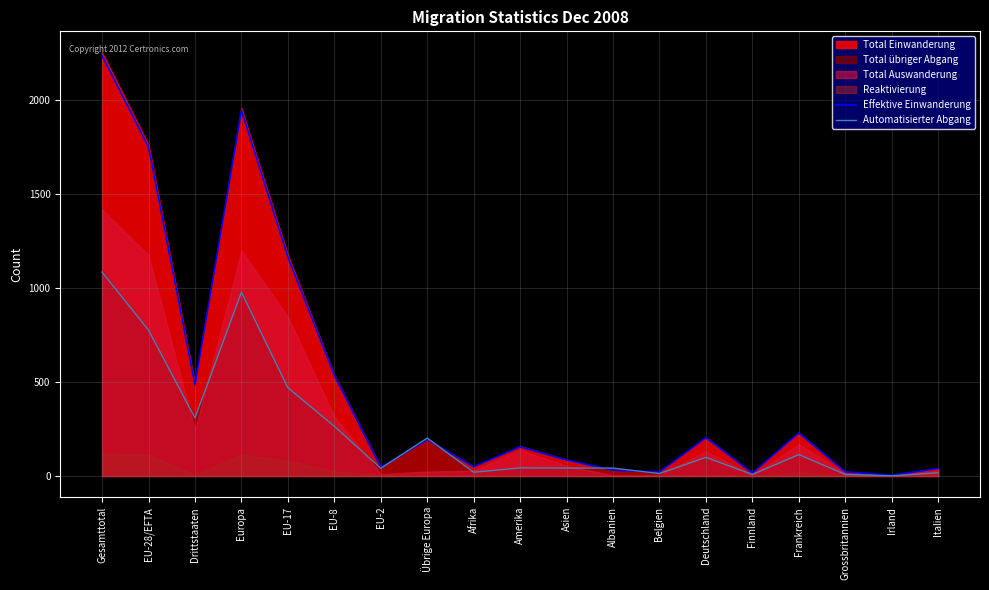

At which category is the sum across all series the highest?

Gesamttotal